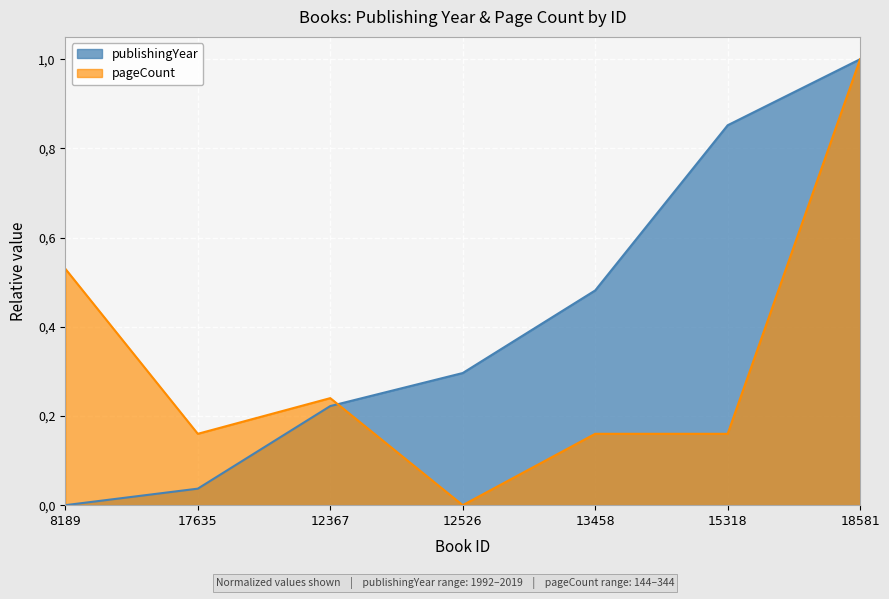

Read the publishingYear value at 12526.

0.3